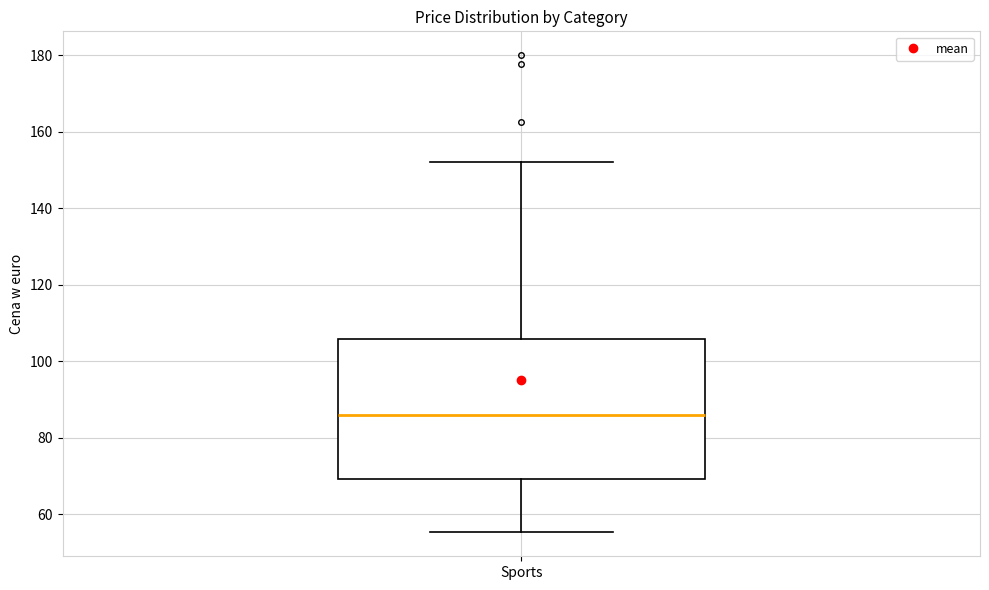

Where is the upper edge of the box for Sports on the y-axis? The values are not printed on the chart, so give them approximately, as read against the axis.

106